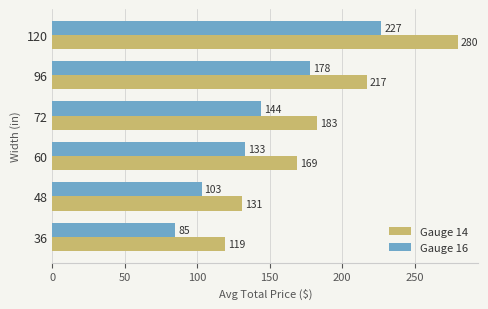

Count the number of categories in the chart.

6